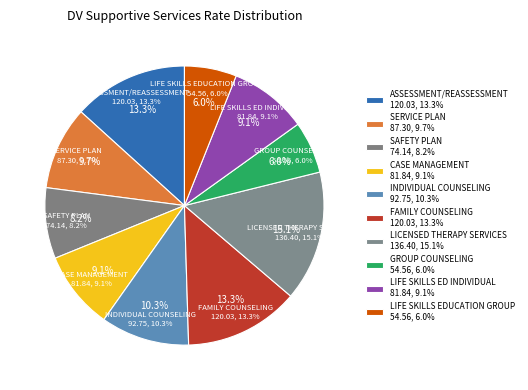

What percentage is the LICENSED THERAPY SERVICES slice, to the nearest percent?

15%